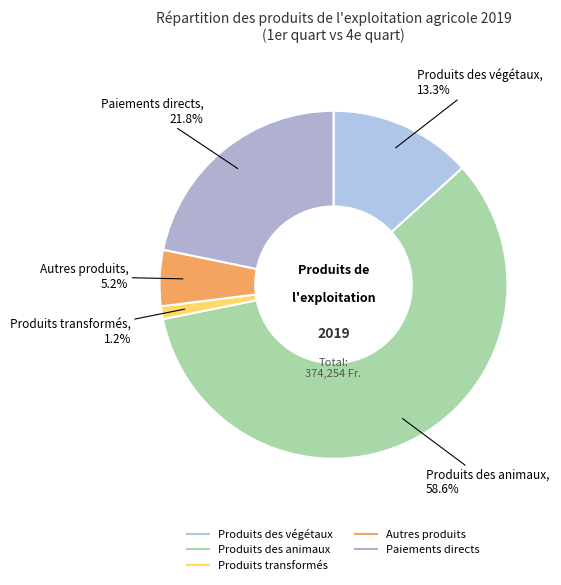

What percentage is the Autres produits slice, to the nearest percent?

5%